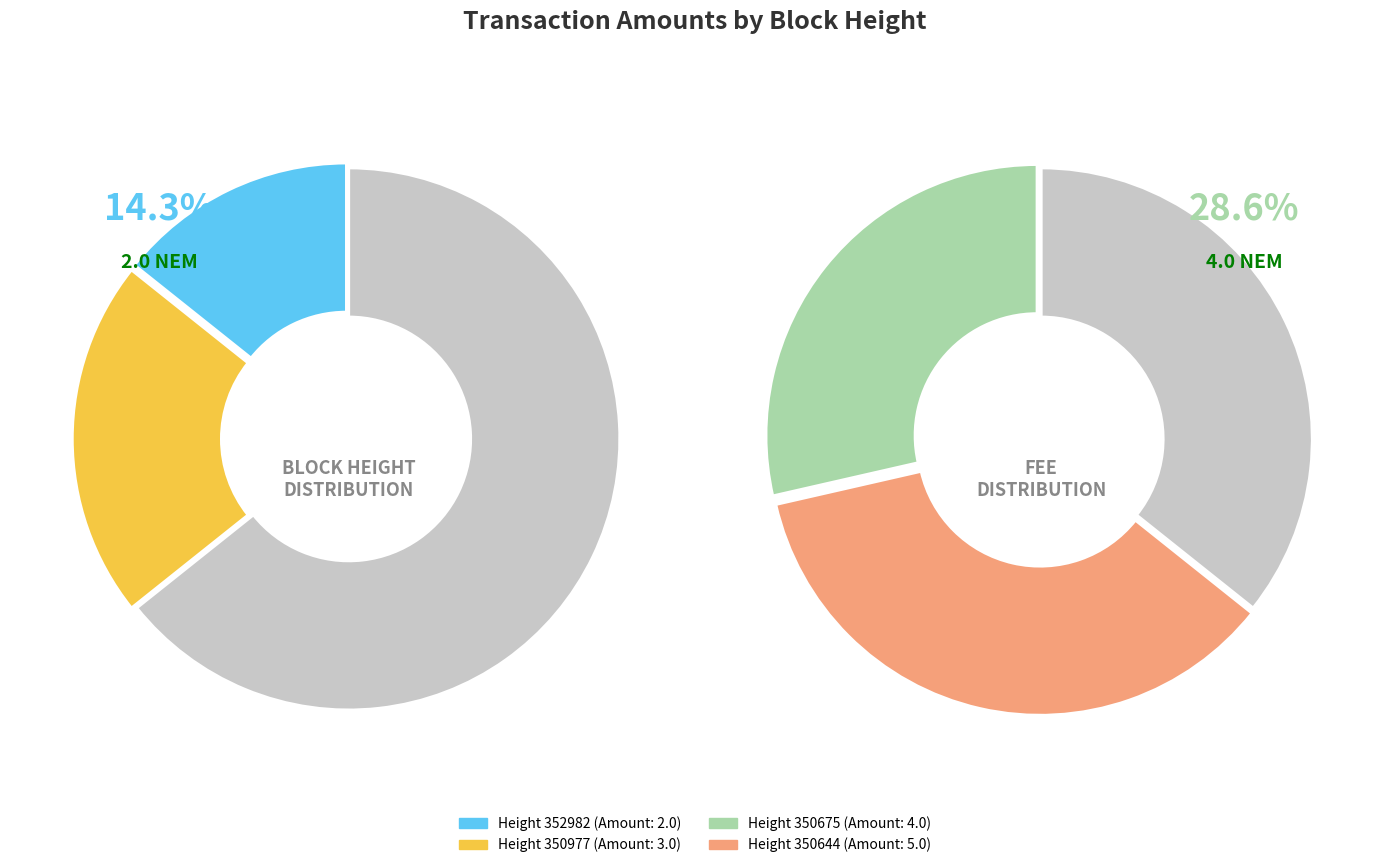

To the nearest percent, what portion does 350977 represent?

21%